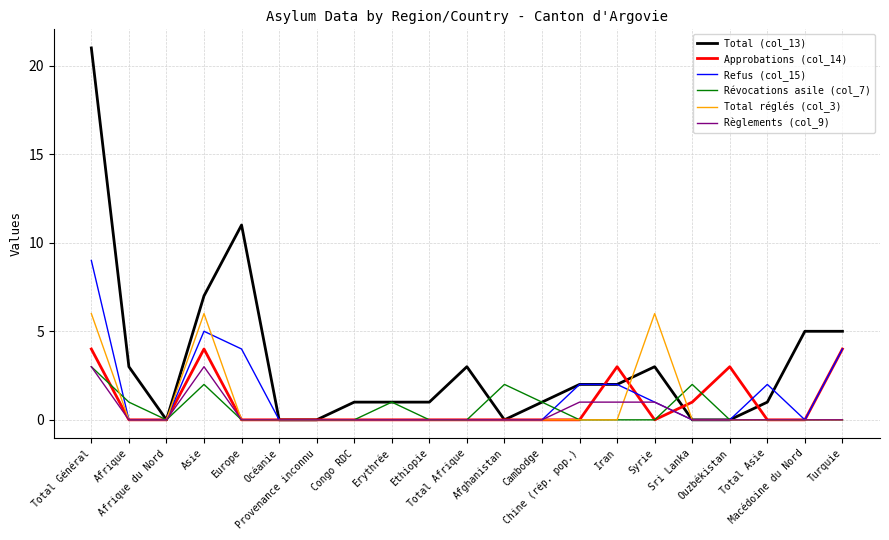

What position from the right is Total Général?

21